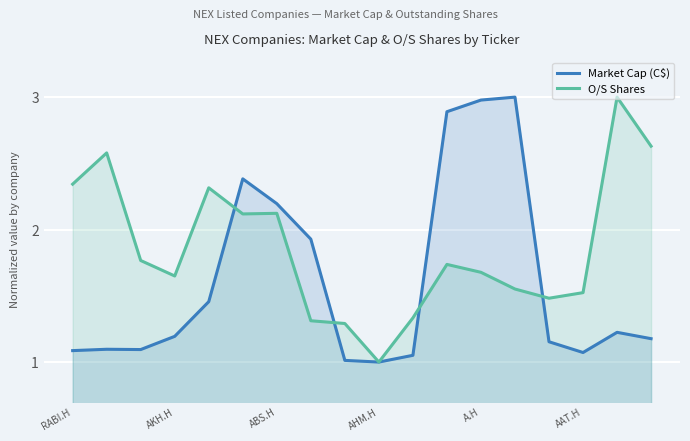

Count the number of data series in this chart.

2